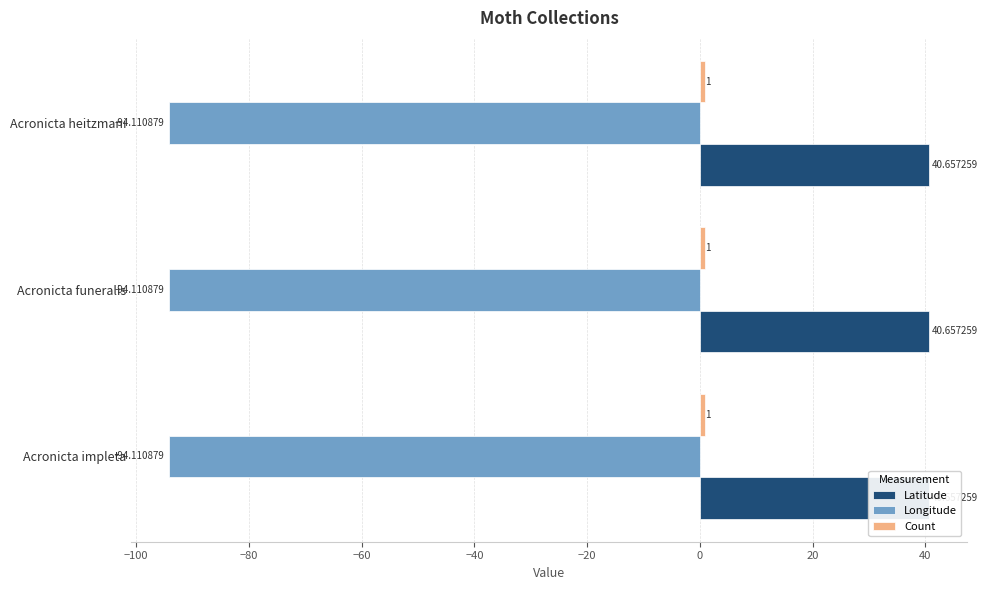

What is the value of the Count bar at the 3rd from the left?

1.0